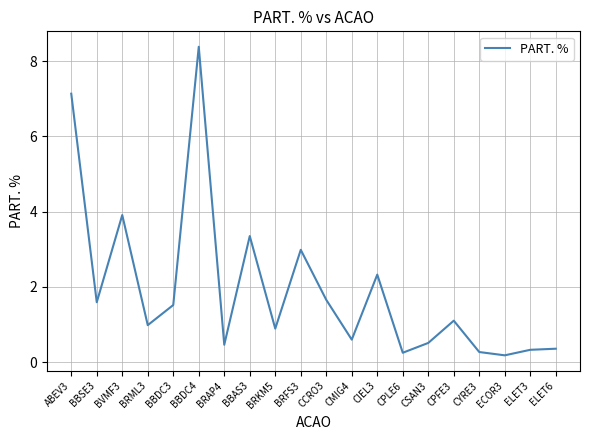

What is the smallest value displayed?

0.2